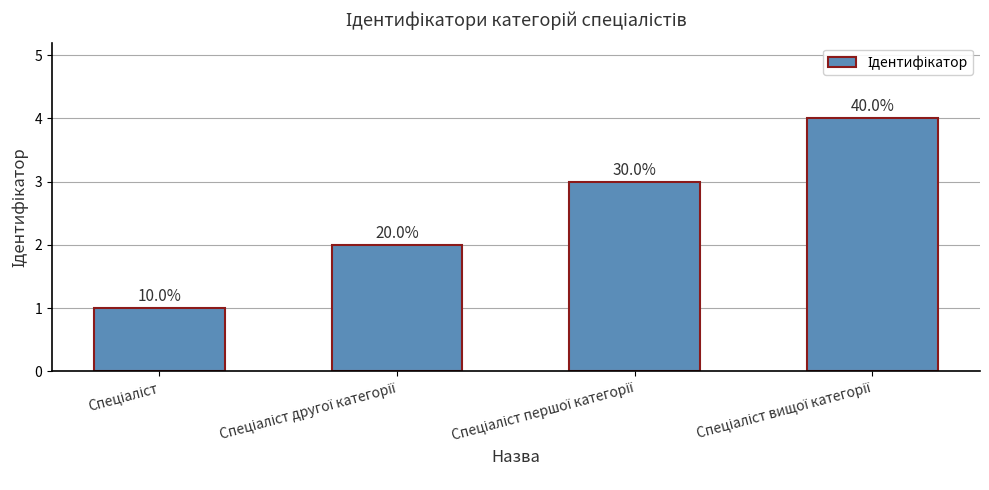

What is the greatest value displayed?

4